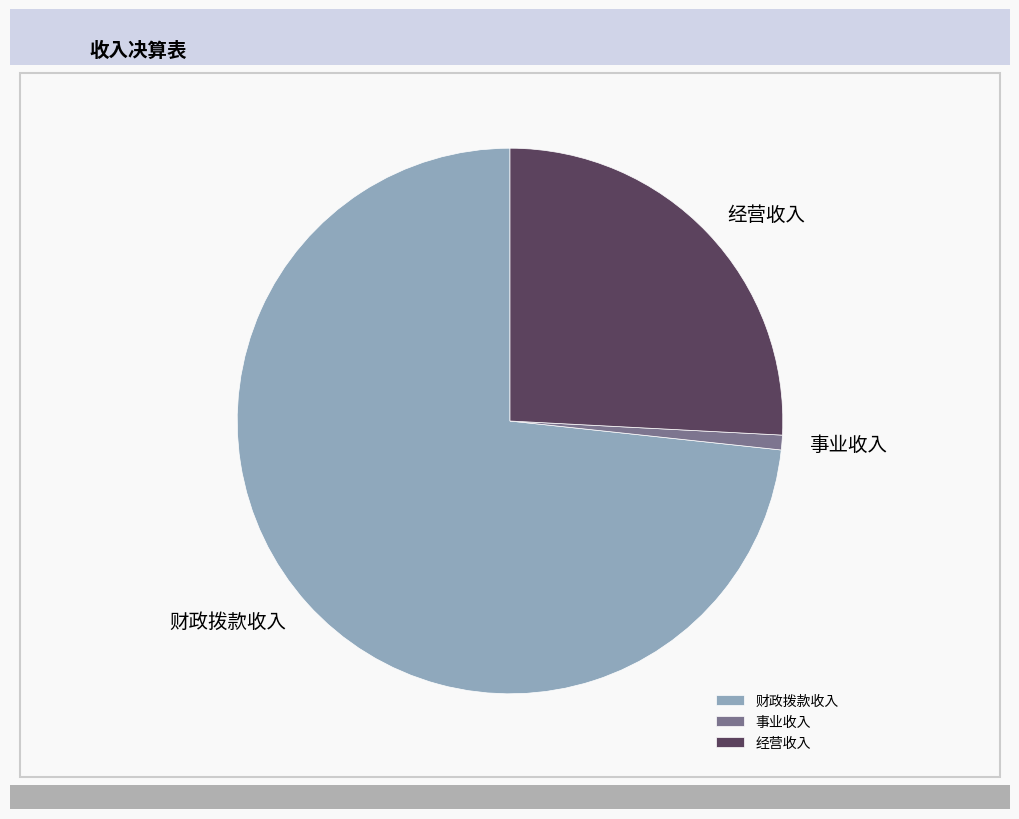

Do 事业收入 and 经营收入 together represent more than half of the pie?

No